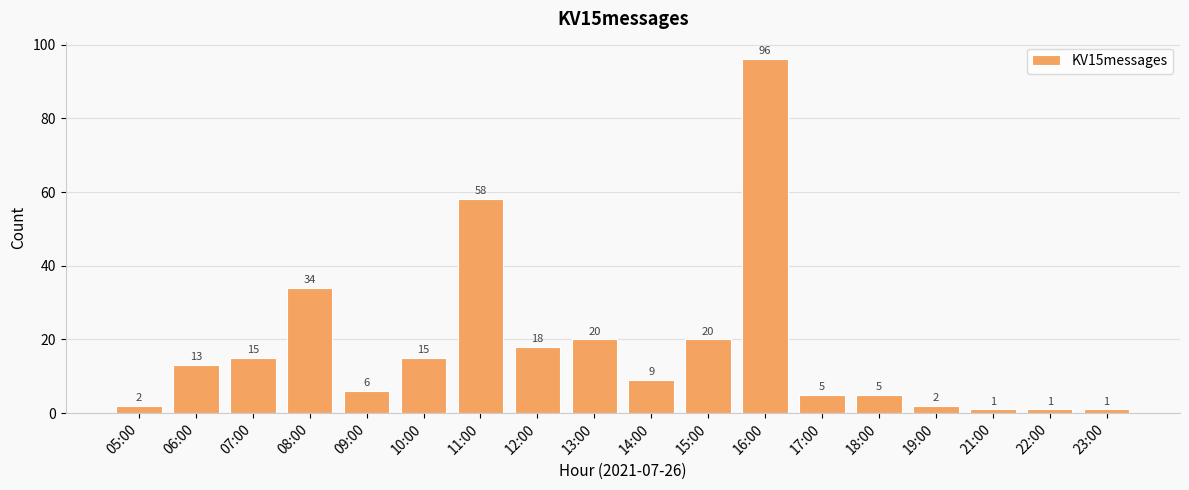

What position from the left is 14:00?

10